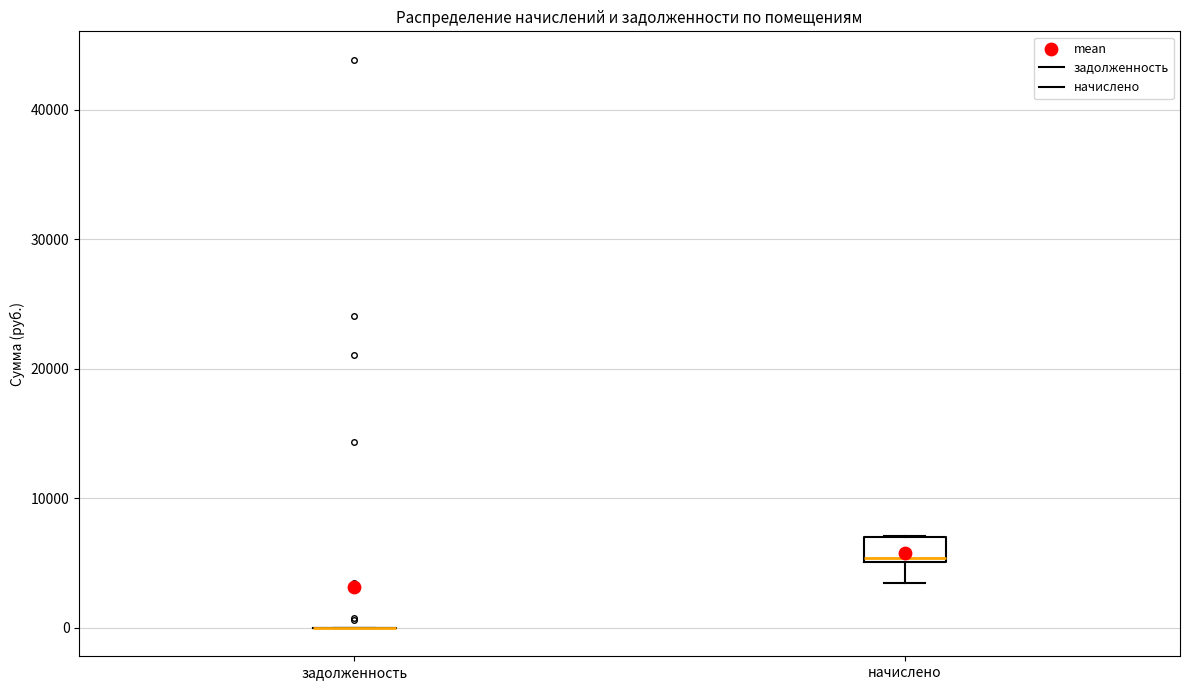

Comparing the boxes themselves (not the whiskers), which one is the tallest?

начислено